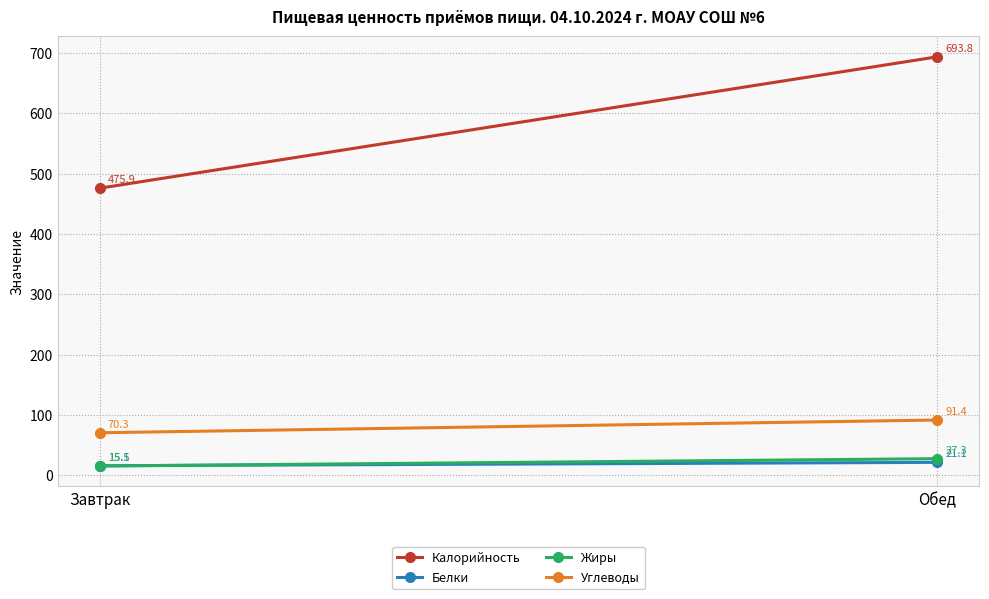

At which category is the sum across all series the highest?

Обед